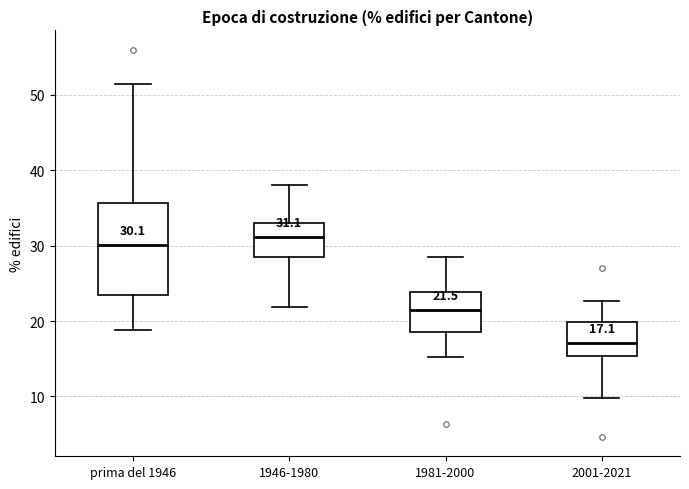

Which box's median line is the highest?

1946-1980